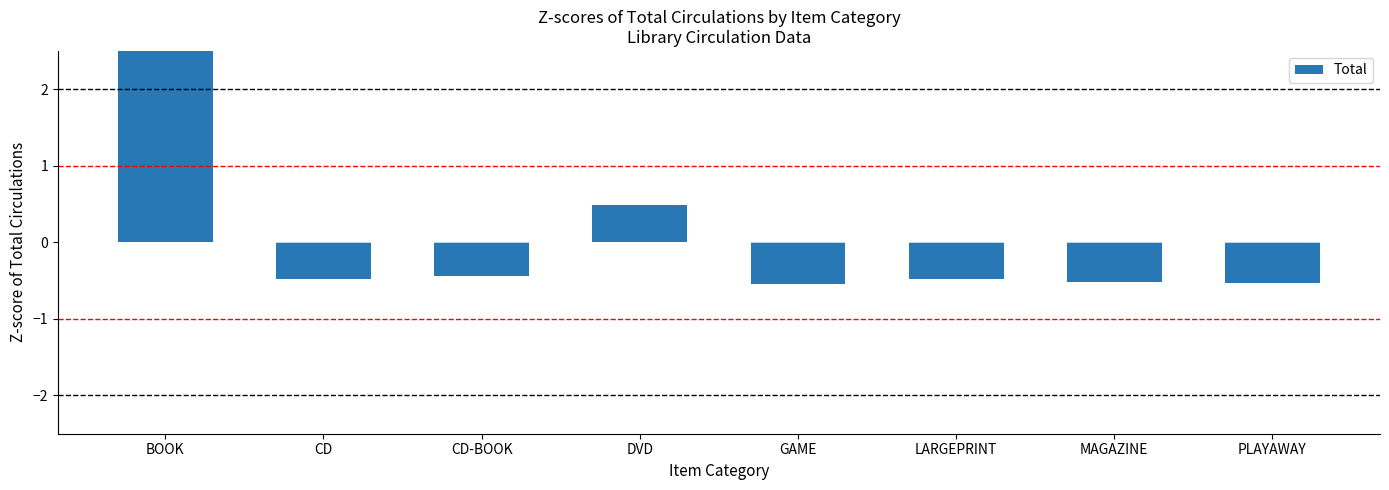

How many bars are there in total?

8